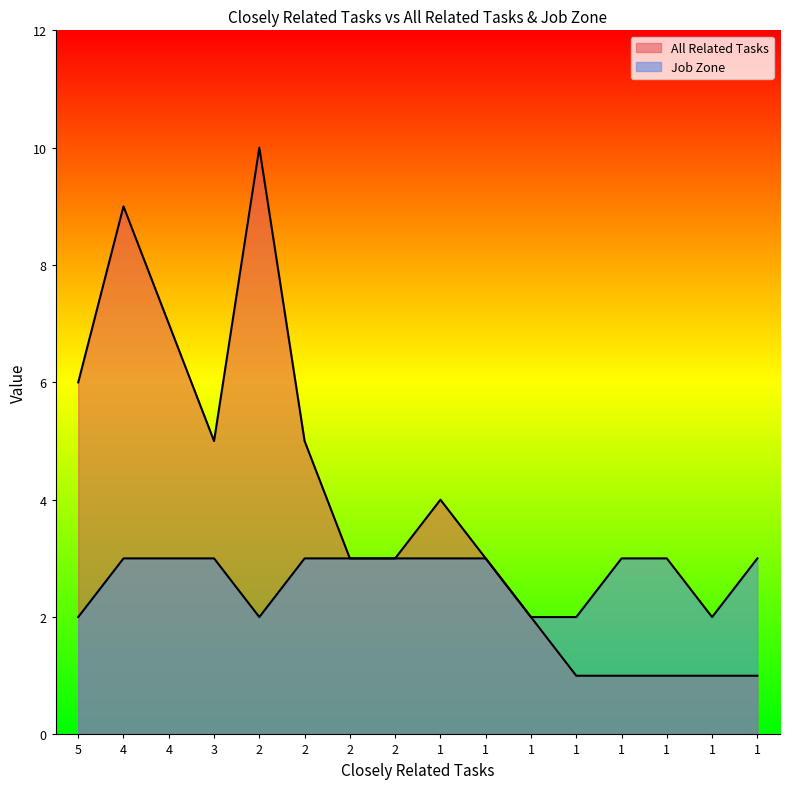

What is the minimum value for Job Zone?

2